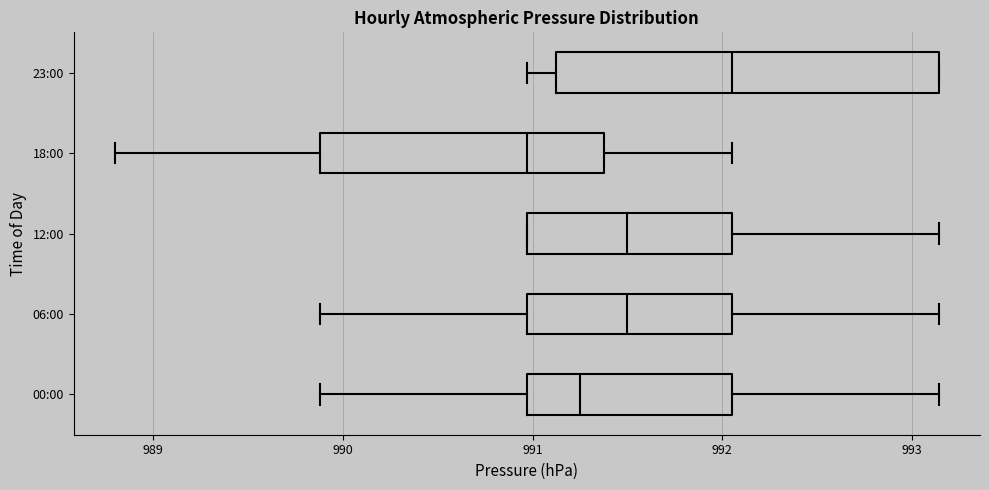

Comparing the boxes themselves (not the whiskers), which one is the widest?

23:00